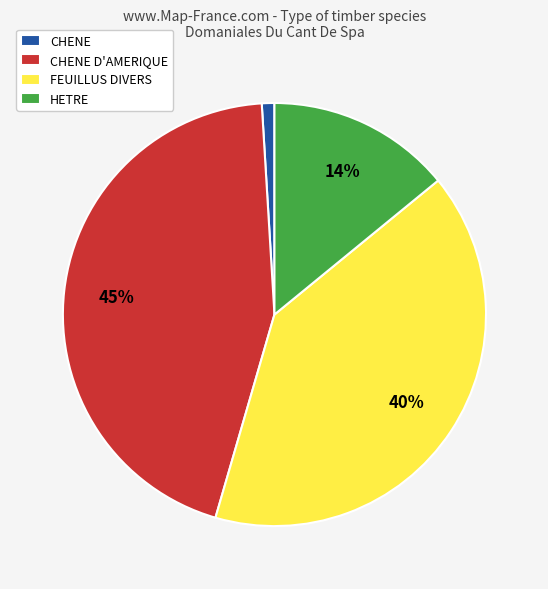

True or false: HETRE accounts for 14% of the total.

True